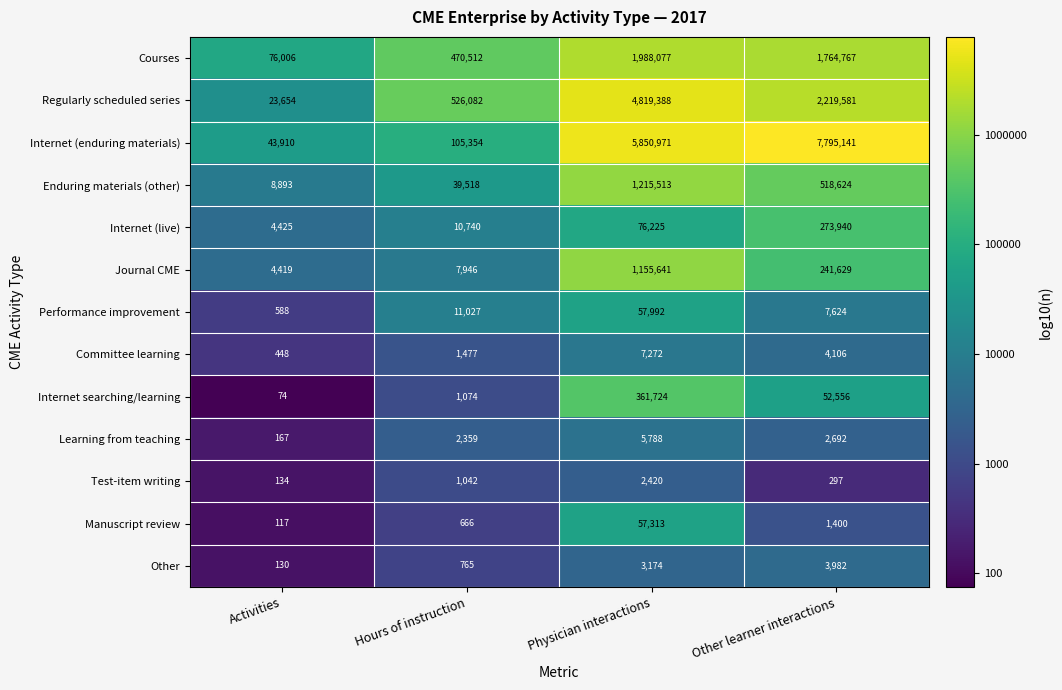

Which series changed the most between Activities and Physician interactions?

Internet (enduring materials)